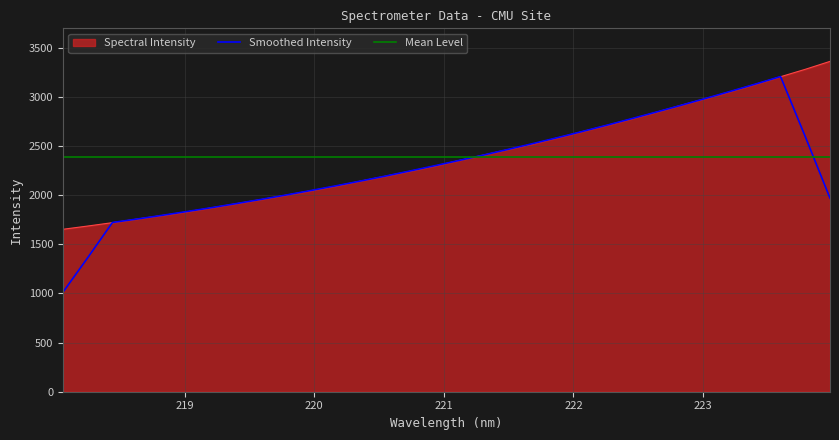

What is the approximate value at 219.2067?

1871.9